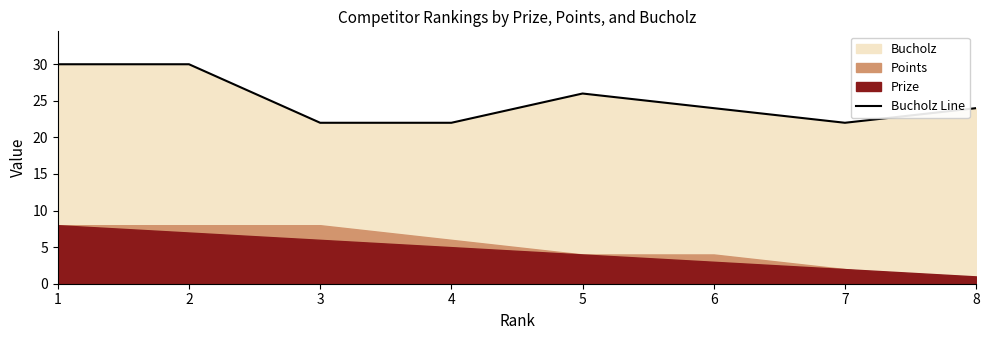

Reading right to left, what are all the values shown in this chart?

8=24	7=22	6=24	5=26	4=22	3=22	2=30	1=30